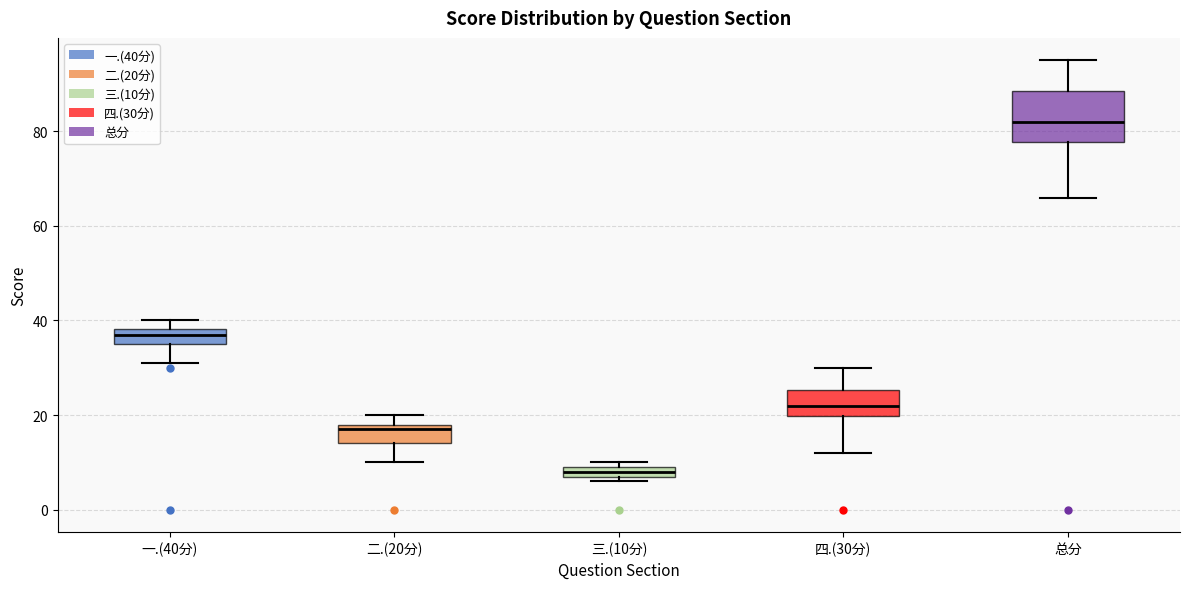

Where does the upper whisker of the box for 四.(30分) end on the y-axis? The values are not printed on the chart, so give them approximately, as read against the axis.

30